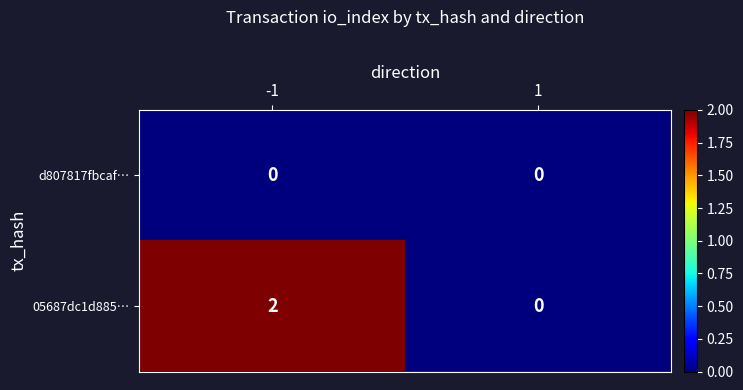

Is it true that 05687dc1d885… equals 2 at -1?

True